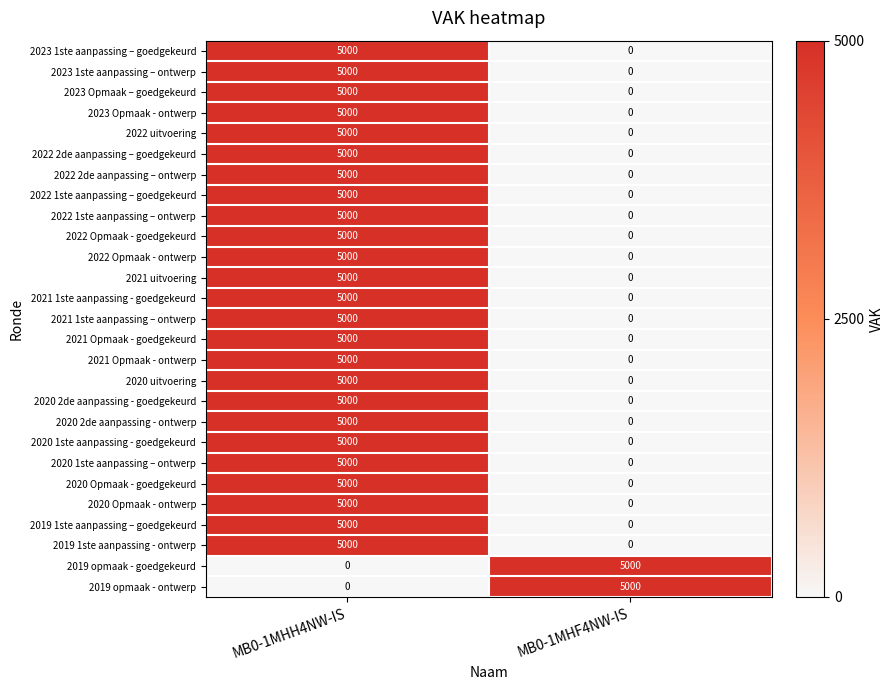

Read the 2023 Opmaak – goedgekeurd value at MB0-1MHH4NW-IS, to the nearest 10.

5000